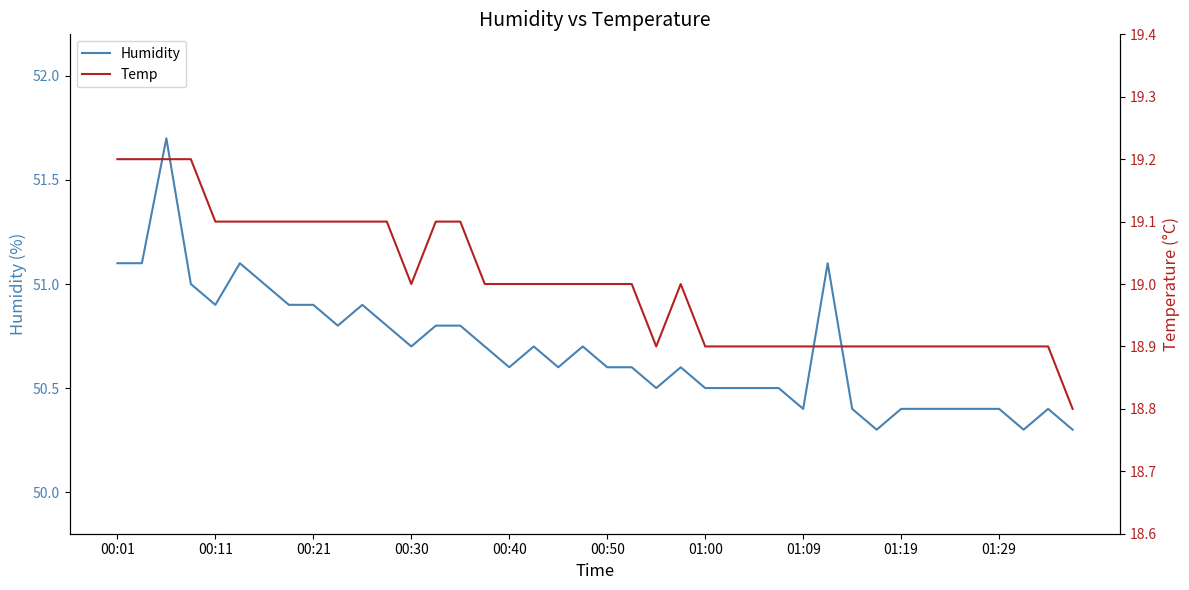

What is the approximate value of Temp at 01:29?

18.9